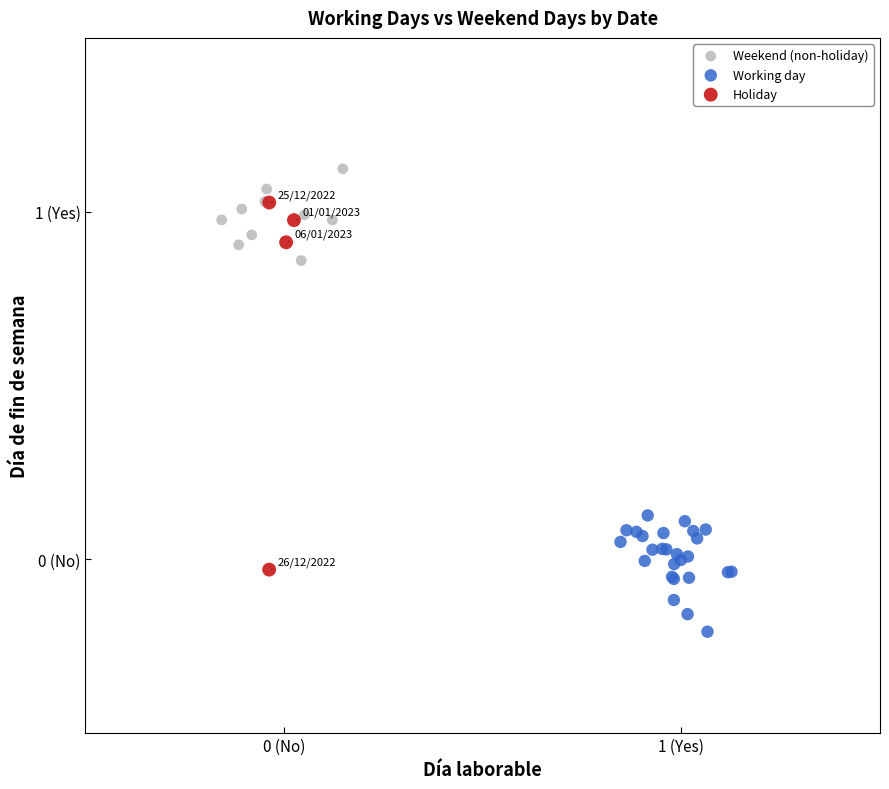

Which series has the widest spread of Y values?

Holiday